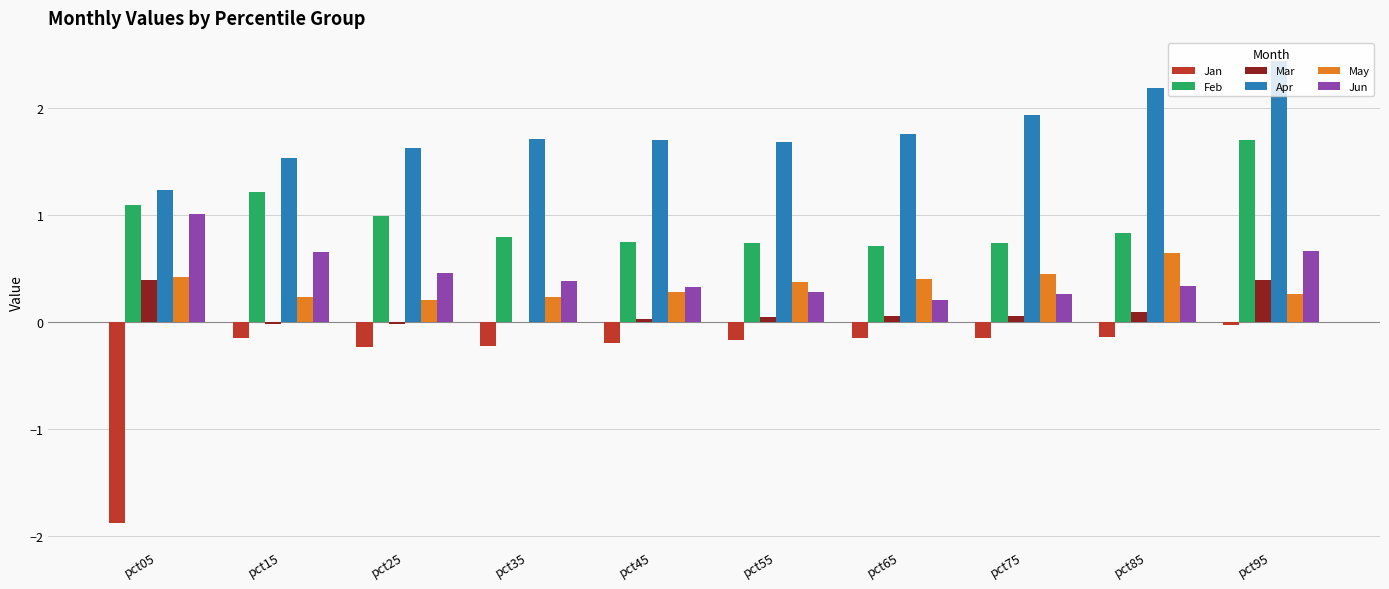

The value of Feb at pct45 is 1.0. True or false?

False